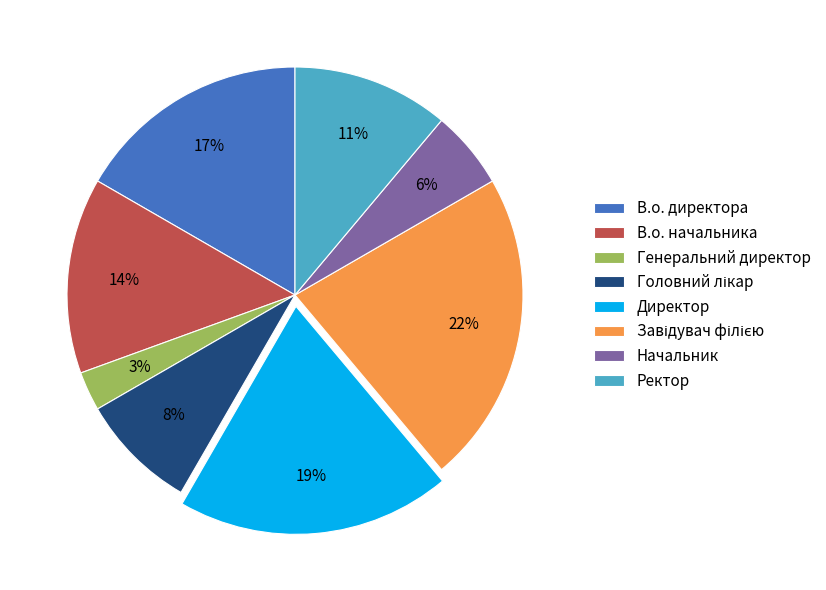

Is Директор the majority of the pie?

No